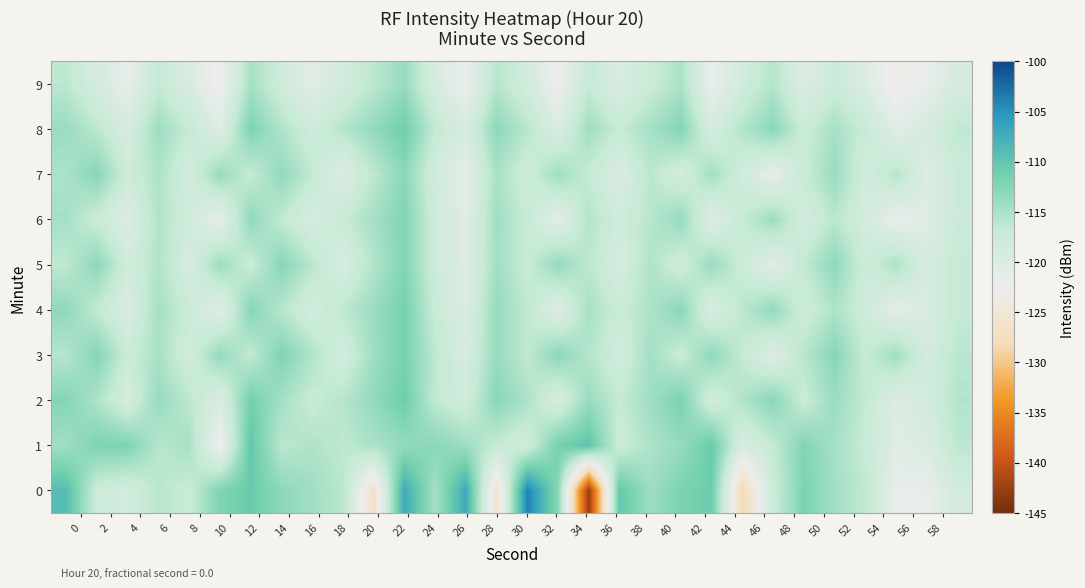

Reading left to right, list all the values displayed in this chart.

0: -109.1	-117.8	-118.7	-116.1	-117.2	-112.2	-110.6	-113.1	-114.3	-116.1	-126.4	-107.0	-114.7	-107.0	-126.0	-103.9	-112.8	-142.7	-110.2	-114.2	-111.8	-110.8	-128.3	-117.5	-111.8	-114.6	-116.4	-121.8	-121.8	-118.5
1: -114.3	-111.9	-112.0	-115.9	-114.8	-122.9	-110.0	-116.1	-115.3	-116.3	-115.0	-113.5	-112.8	-114.2	-116.9	-118.3	-111.4	-109.8	-117.6	-115.2	-113.7	-110.5	-119.4	-116.8	-112.3	-114.7	-117.1	-120.5	-119.8	-116.2
2: -112.5	-115.3	-118.9	-113.7	-116.2	-119.8	-111.3	-114.6	-117.2	-115.8	-113.4	-110.9	-116.5	-118.3	-112.7	-115.1	-119.4	-113.8	-116.9	-114.3	-111.7	-118.6	-115.4	-112.8	-117.3	-114.0	-116.7	-120.1	-118.5	-115.6
3: -115.8	-112.4	-117.6	-114.9	-118.3	-113.5	-116.7	-112.1	-115.4	-118.8	-114.2	-111.6	-116.3	-119.1	-113.8	-116.5	-112.9	-115.7	-118.4	-114.6	-117.3	-113.1	-116.8	-120.2	-115.9	-112.6	-117.0	-114.3	-118.7	-116.1
4: -113.2	-116.8	-119.5	-114.7	-117.4	-120.8	-112.5	-115.9	-118.6	-116.3	-114.0	-111.5	-117.2	-119.9	-113.6	-116.4	-120.3	-114.8	-117.5	-115.2	-112.9	-119.7	-116.1	-113.4	-118.0	-115.3	-117.8	-121.2	-119.6	-116.9
5: -116.4	-113.0	-118.2	-115.5	-119.0	-114.1	-117.3	-112.7	-116.0	-119.4	-115.6	-112.2	-117.9	-120.5	-114.4	-117.2	-113.5	-116.3	-119.1	-115.3	-118.0	-113.8	-117.5	-120.9	-116.6	-113.2	-117.8	-115.1	-119.5	-116.8
6: -114.7	-117.5	-120.2	-115.4	-118.1	-121.5	-113.2	-116.6	-119.3	-117.0	-114.7	-112.2	-117.9	-120.6	-114.3	-117.1	-121.0	-115.5	-118.2	-115.9	-113.6	-120.4	-116.8	-114.1	-118.7	-116.0	-118.5	-121.9	-120.3	-117.6
7: -115.1	-112.7	-117.9	-115.2	-118.7	-113.8	-117.0	-113.4	-116.7	-120.1	-116.3	-112.9	-118.6	-121.2	-115.0	-117.9	-114.2	-117.0	-119.8	-116.0	-118.7	-114.5	-118.2	-121.6	-117.3	-113.9	-118.5	-115.8	-120.2	-117.5
8: -113.9	-116.3	-119.0	-114.2	-116.9	-120.3	-112.0	-115.4	-118.1	-115.8	-113.5	-111.0	-116.7	-119.4	-113.1	-115.9	-119.8	-114.3	-117.0	-114.7	-112.4	-119.2	-115.6	-112.9	-117.5	-114.8	-117.3	-120.7	-119.1	-116.4
9: -116.2	-119.0	-121.7	-116.9	-119.6	-123.0	-114.7	-118.1	-120.8	-118.5	-116.2	-113.7	-119.4	-122.1	-115.8	-118.6	-122.5	-117.0	-119.7	-117.4	-115.1	-121.9	-118.3	-115.6	-120.2	-117.5	-120.0	-123.4	-121.8	-119.1